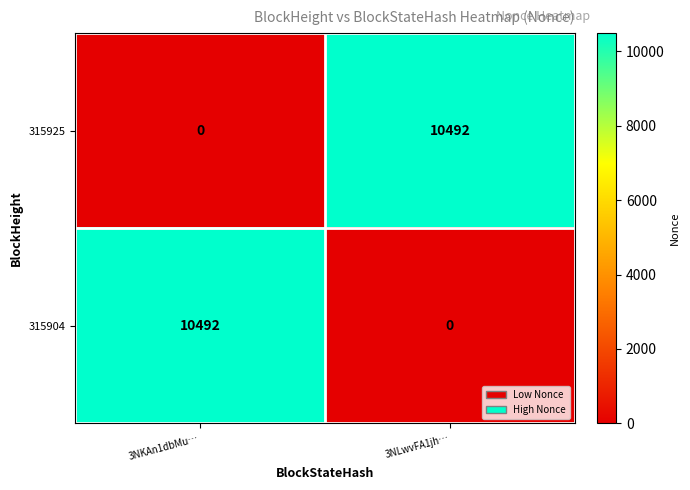

Where is 315925 nearest to the value 5246?

3NKAn1dbMu…